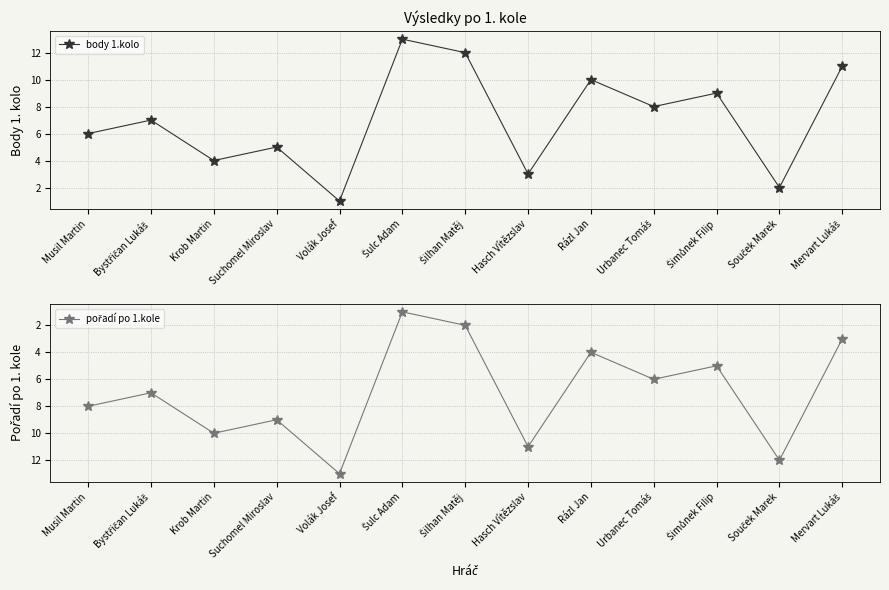

True or false: pořadí po 1.kole and body 1.kolo cross at least once.

True